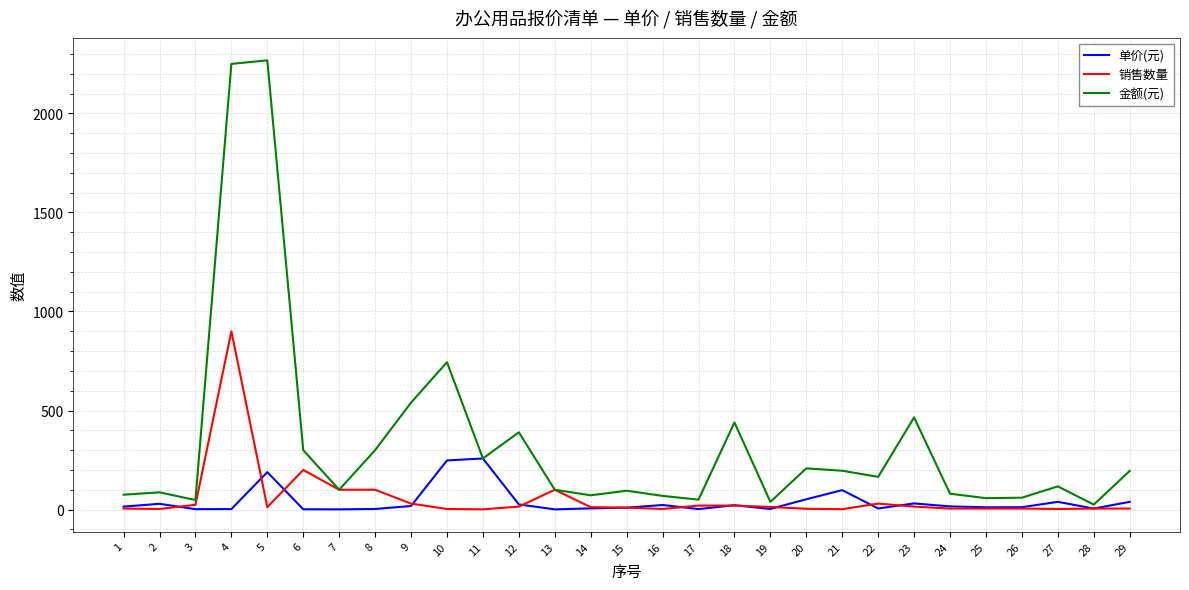

What is the difference between the maximum and second lowest values in the 金额(元) series?

2229.0